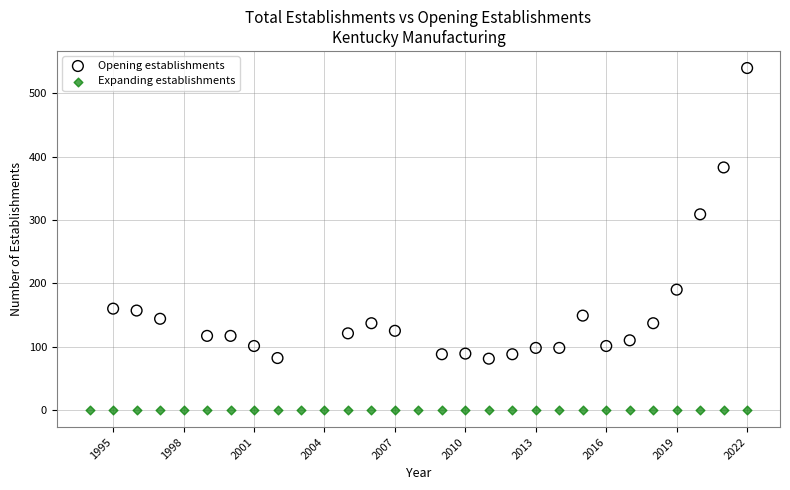

Which series reaches the minimum Y coordinate?

Expanding establishments